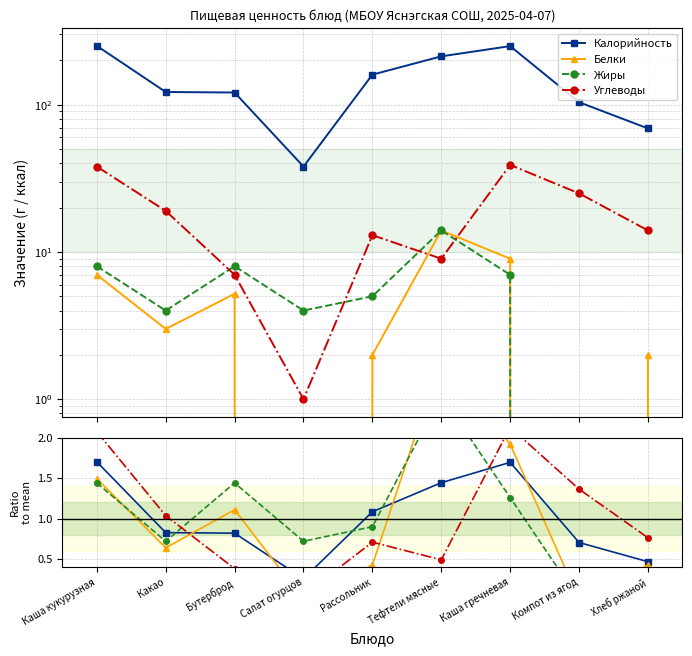

Which has a higher value, Компот из ягод or Какао?

Какао